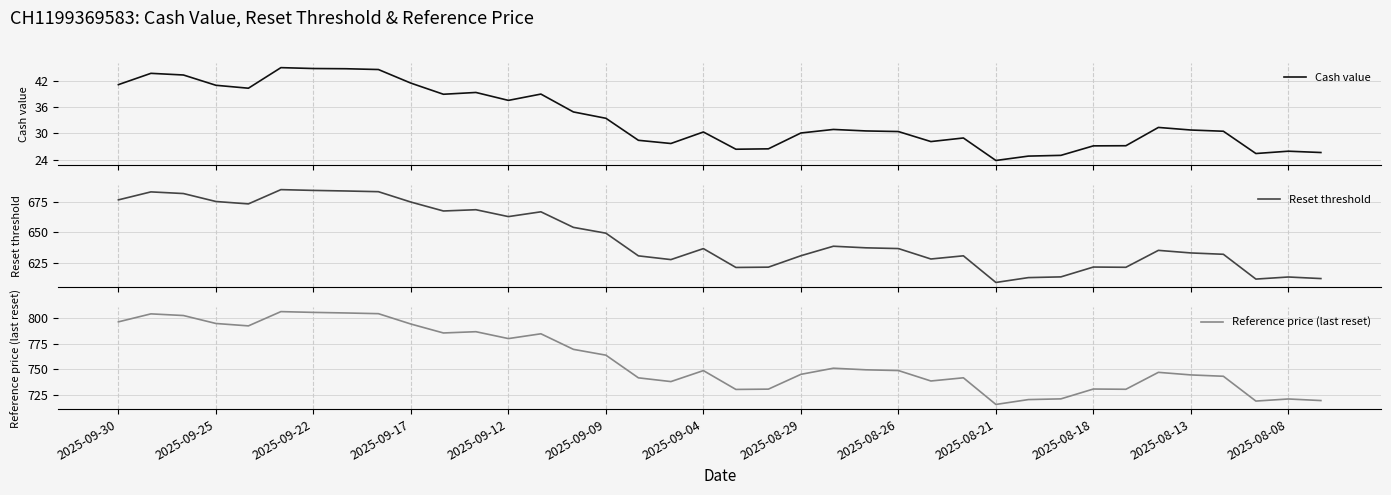

What is the highest value of the Cash value series?

45.0